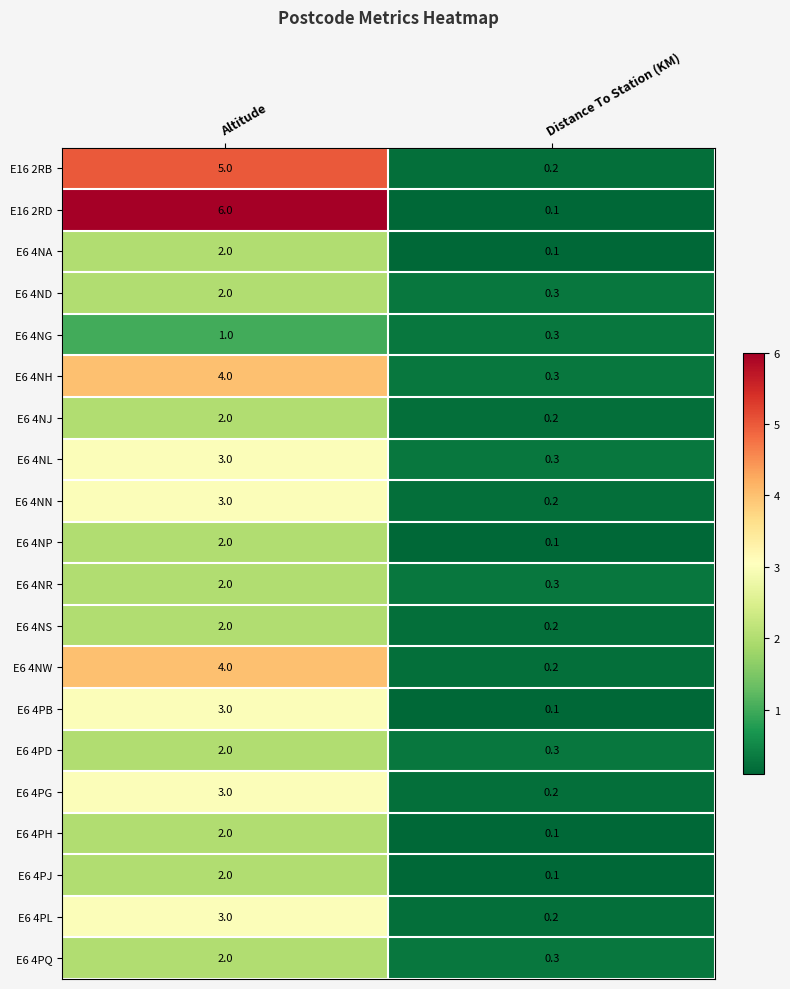

At which category is the sum across all series the highest?

Altitude